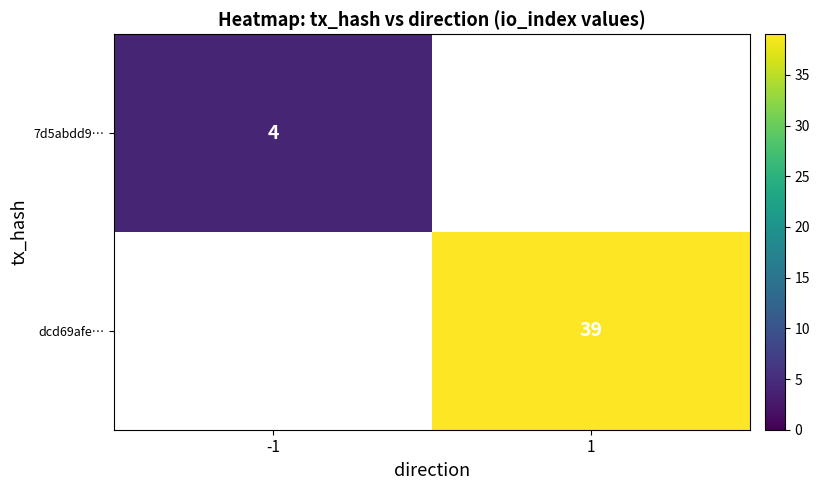

What is the minimum value shown in the chart?

4.0